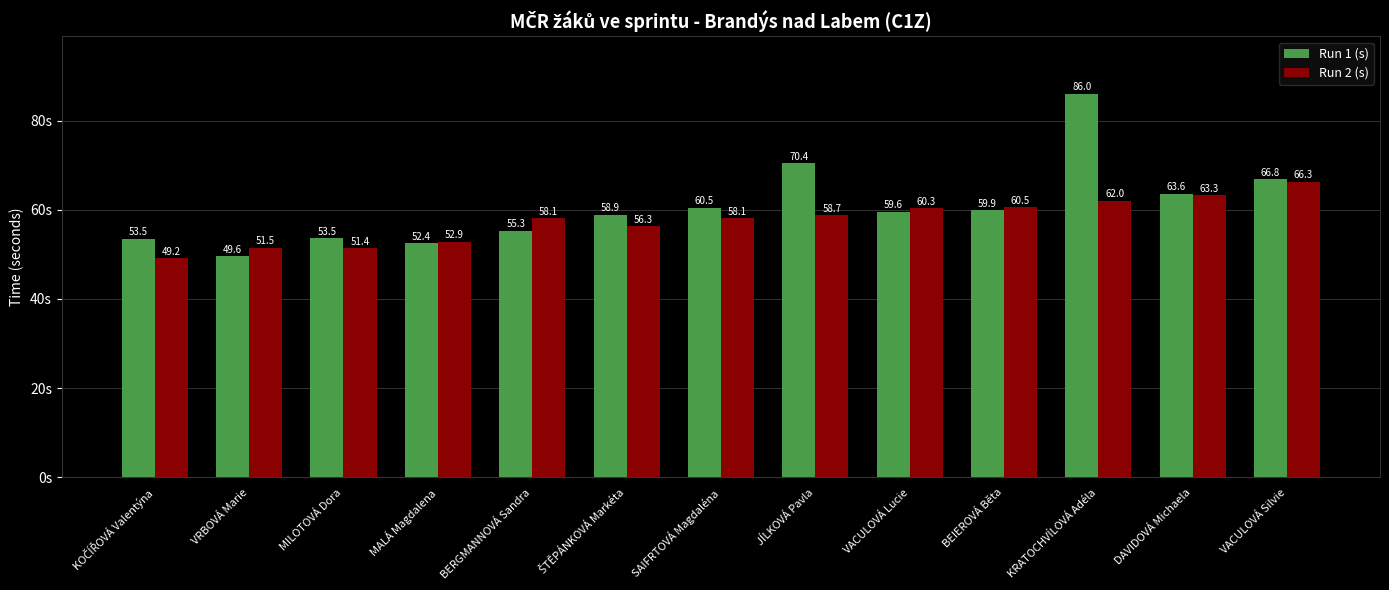

Read the Run 2 (s) value at VACULOVÁ Silvie.

66.3